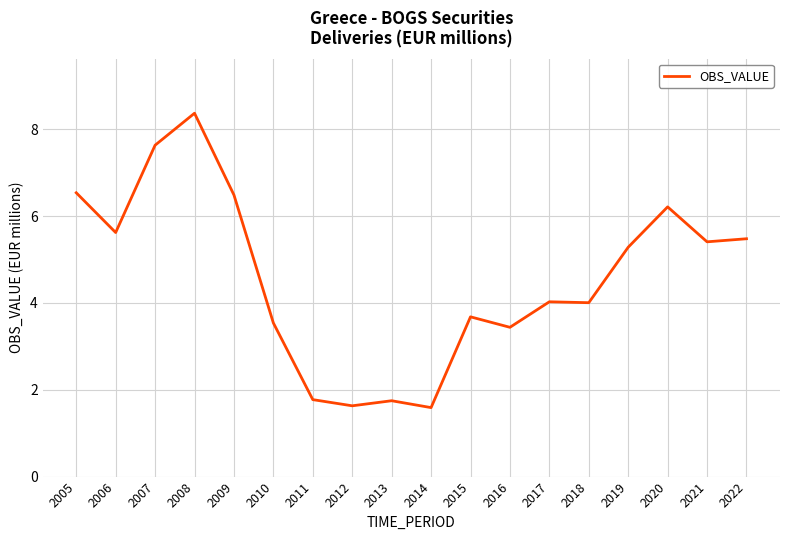

The chart shows a value of 5.3 at 2019. True or false?

True